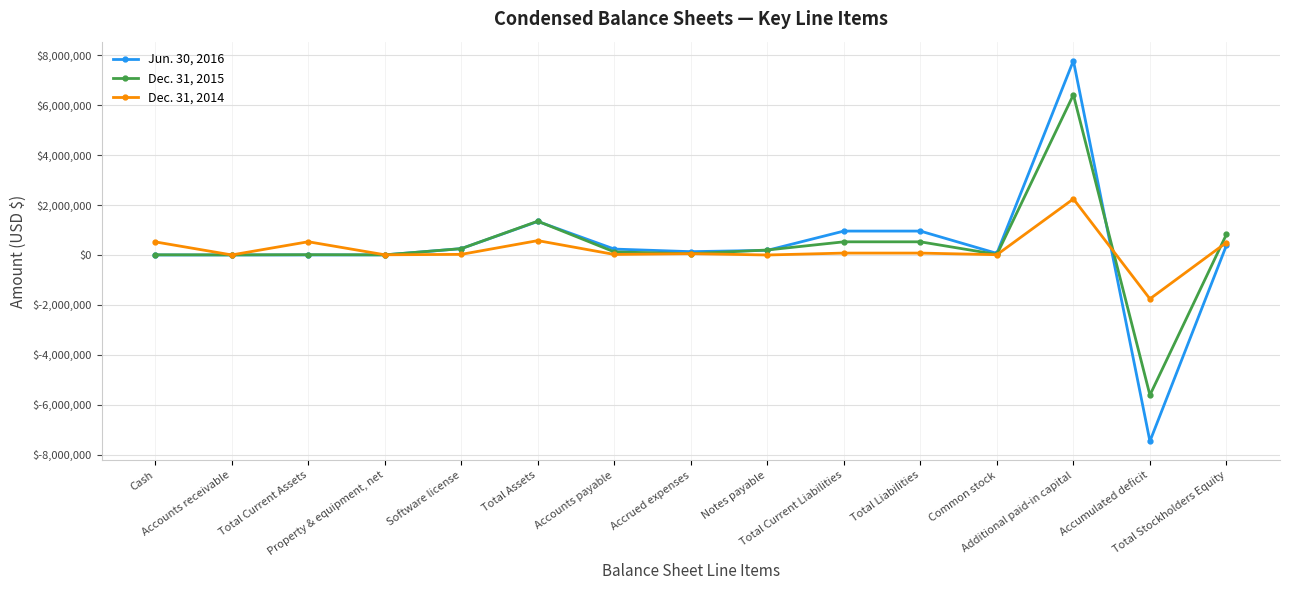

After their last crossing, which series has the higher values: Dec. 31, 2014 or Dec. 31, 2015?

Dec. 31, 2015